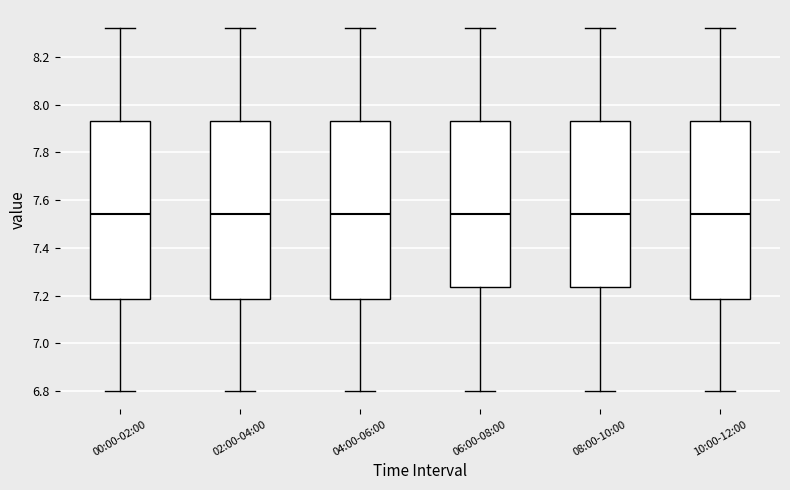

Reading left to right, transcribe this box plot: for each box, give where its median line is, the range the box spans, and where its two whiskers end, as read against the y-axis. The values are not printed on the chart, so give them approximately, as read against the axis.

00:00-02:00: median 7.54, box 7.18 to 7.94, whiskers 6.80 to 8.32
02:00-04:00: median 7.54, box 7.18 to 7.94, whiskers 6.80 to 8.32
04:00-06:00: median 7.54, box 7.18 to 7.94, whiskers 6.80 to 8.32
06:00-08:00: median 7.54, box 7.24 to 7.94, whiskers 6.80 to 8.32
08:00-10:00: median 7.54, box 7.24 to 7.94, whiskers 6.80 to 8.32
10:00-12:00: median 7.54, box 7.18 to 7.94, whiskers 6.80 to 8.32